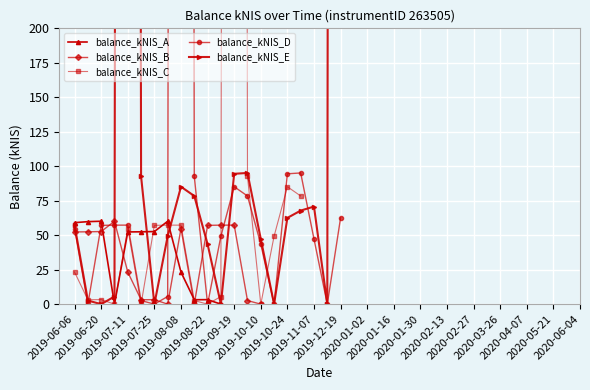

What is the difference between the maximum and minimum values?

7571.0